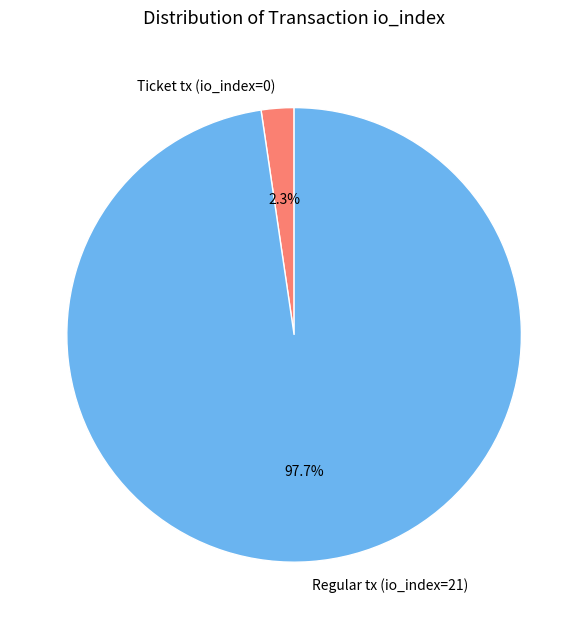

Rank the categories by value from highest to lowest.

Regular tx (io_index=21), Ticket tx (io_index=0)